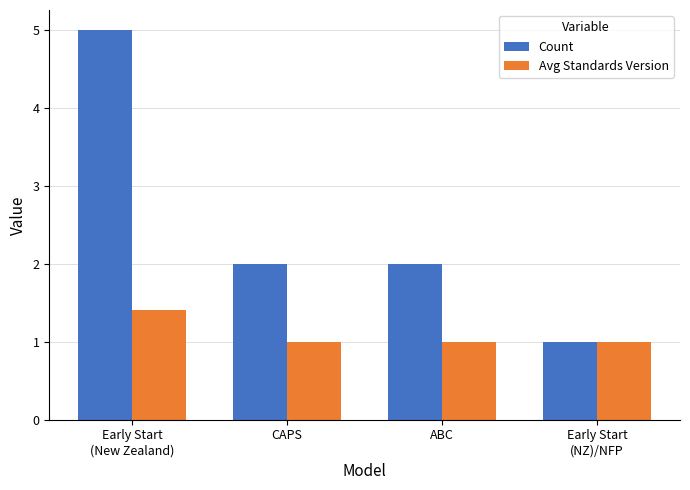

Reading left to right, extract all data points from this chart.

Count: 5.0	2.0	2.0	1.0
Avg Standards Version: 1.4	1.0	1.0	1.0